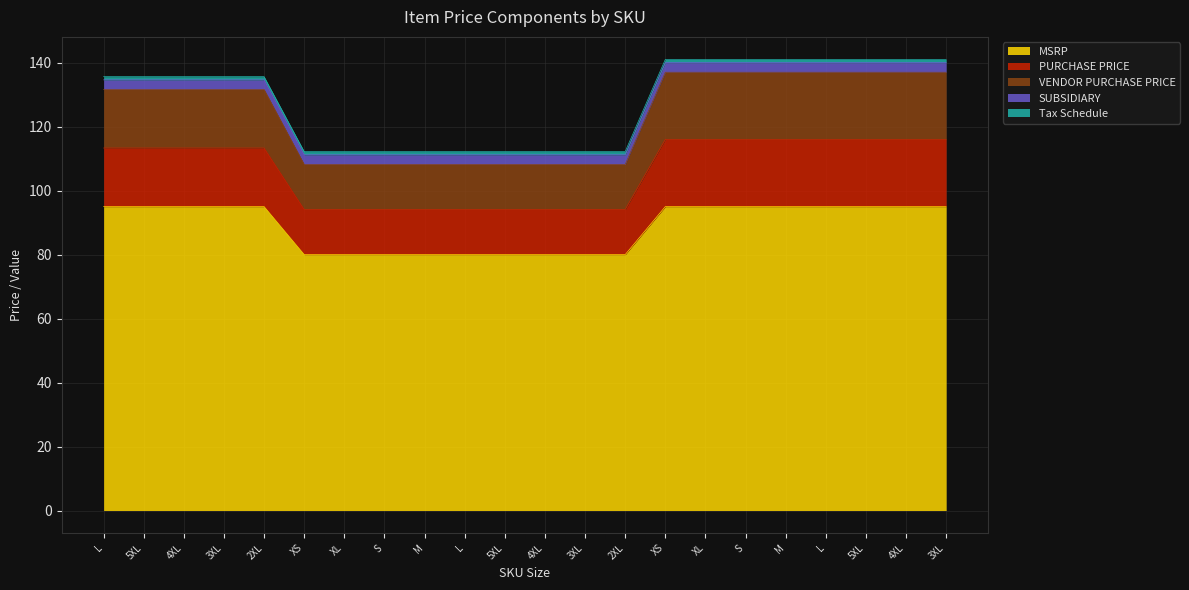

At how many categories does at least one series exceed 125?

13